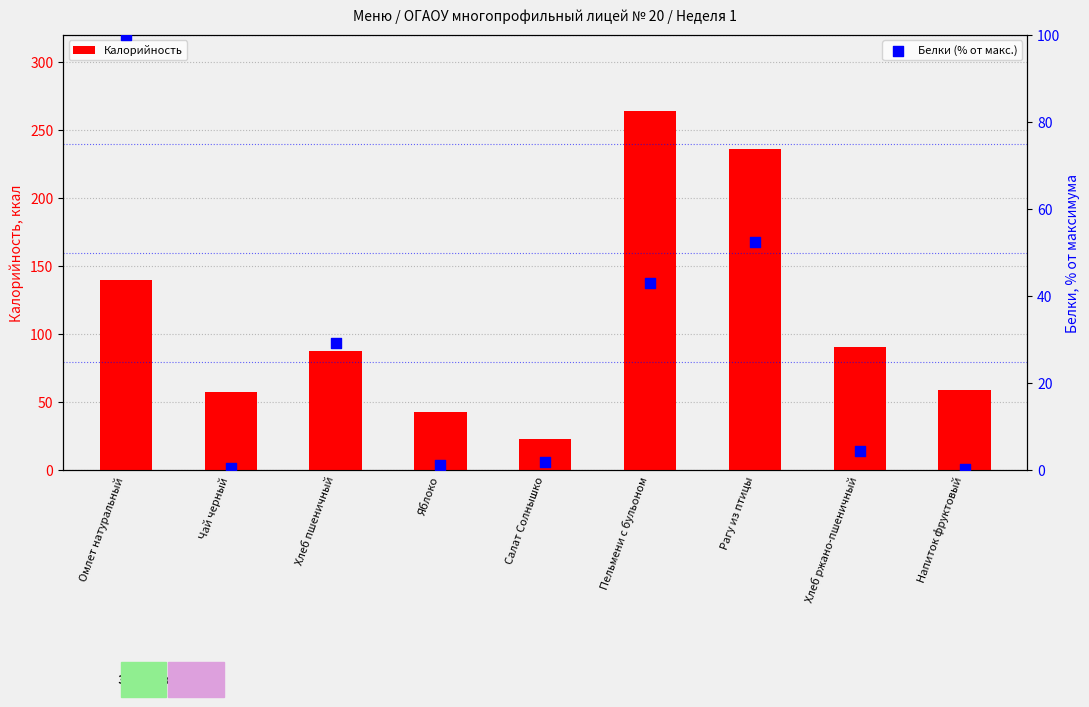

At which category is the sum across all series the highest?

Пельмени с бульоном